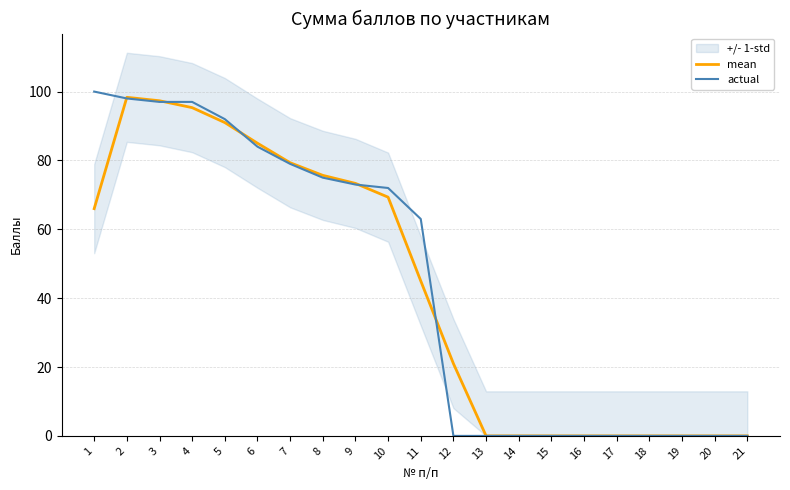

Reading left to right, what are all the values shown in this chart?

mean: 1=66.0	2=98.3	3=97.3	4=95.3	5=91.0	6=85.0	7=79.3	8=75.7	9=73.3	10=69.3	11=45.0	12=21.0	13=0.0	14=0.0	15=0.0	16=0.0	17=0.0	18=0.0	19=0.0	20=0.0	21=0.0
actual: 1=100.0	2=98.0	3=97.0	4=97.0	5=92.0	6=84.0	7=79.0	8=75.0	9=73.0	10=72.0	11=63.0	12=0.0	13=0.0	14=0.0	15=0.0	16=0.0	17=0.0	18=0.0	19=0.0	20=0.0	21=0.0